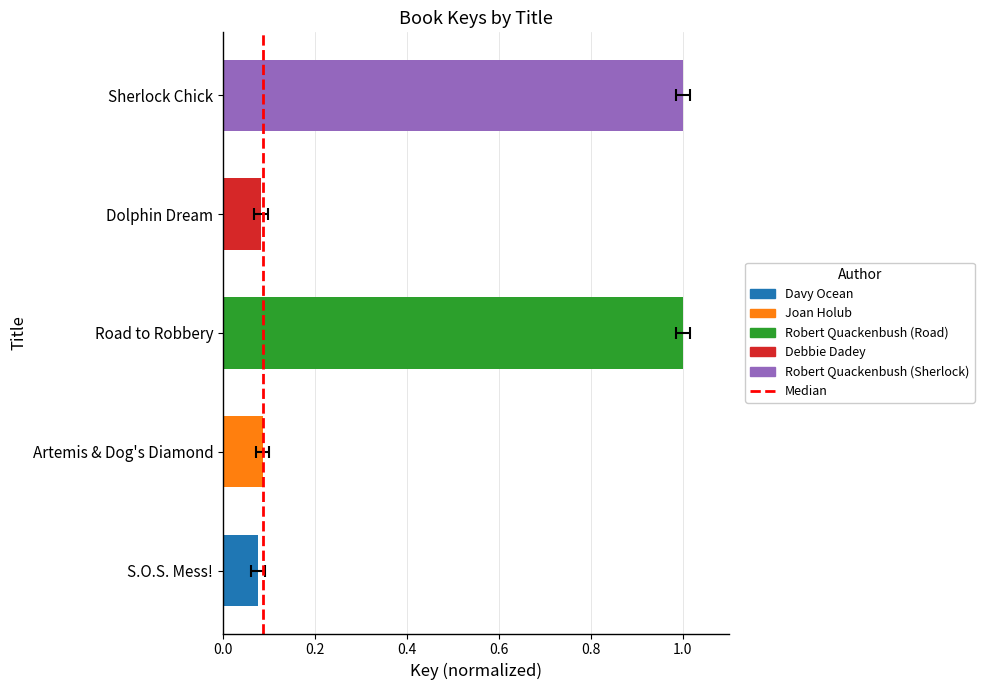

What is the change in value from 0.0 to 0.2?

+1